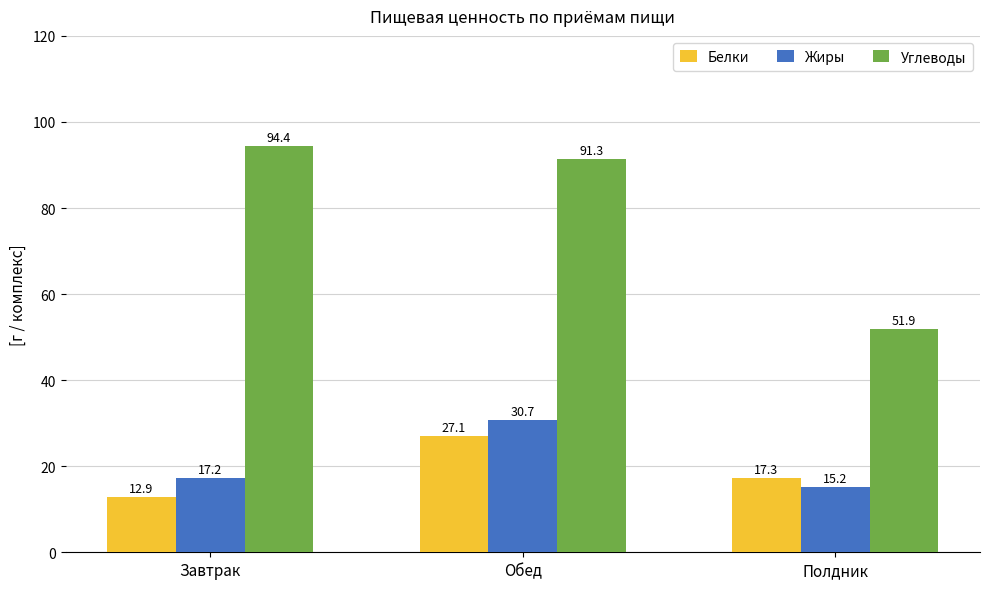

The value of Углеводы at Полдник is 79.1. True or false?

False